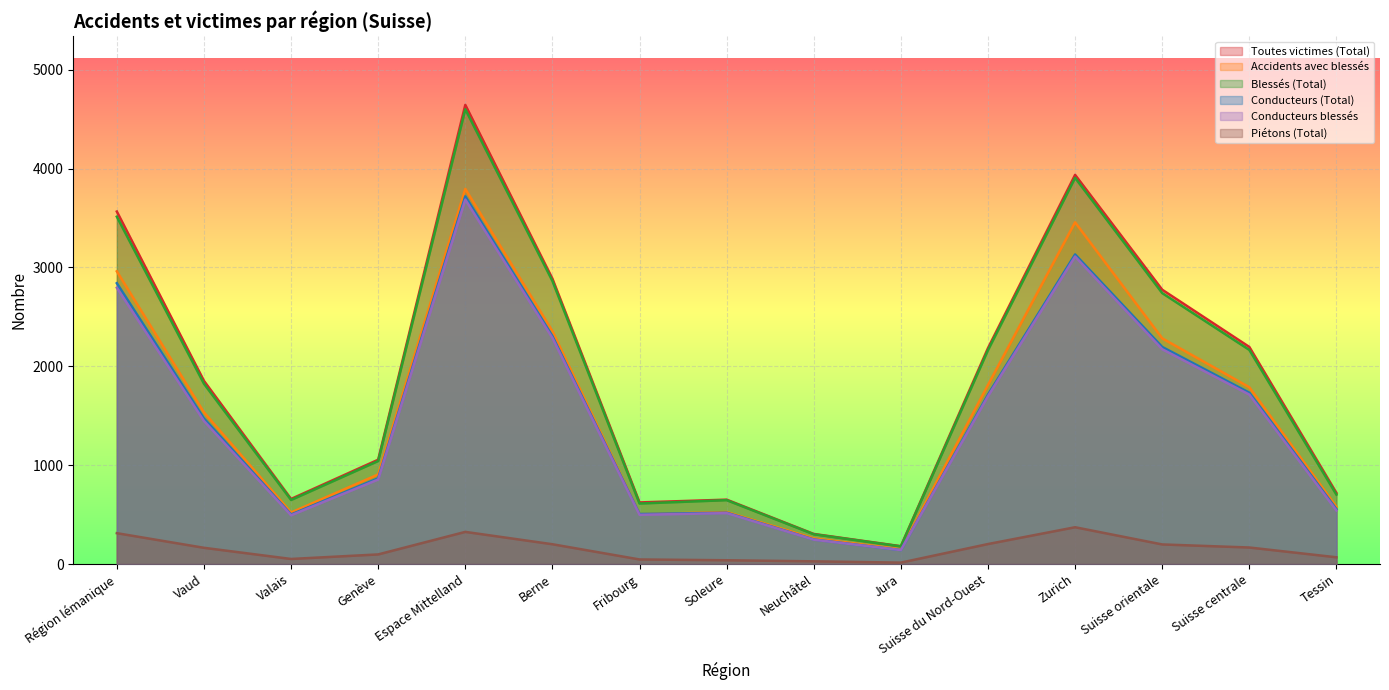

What is the label of the 13th point from the right?

Valais